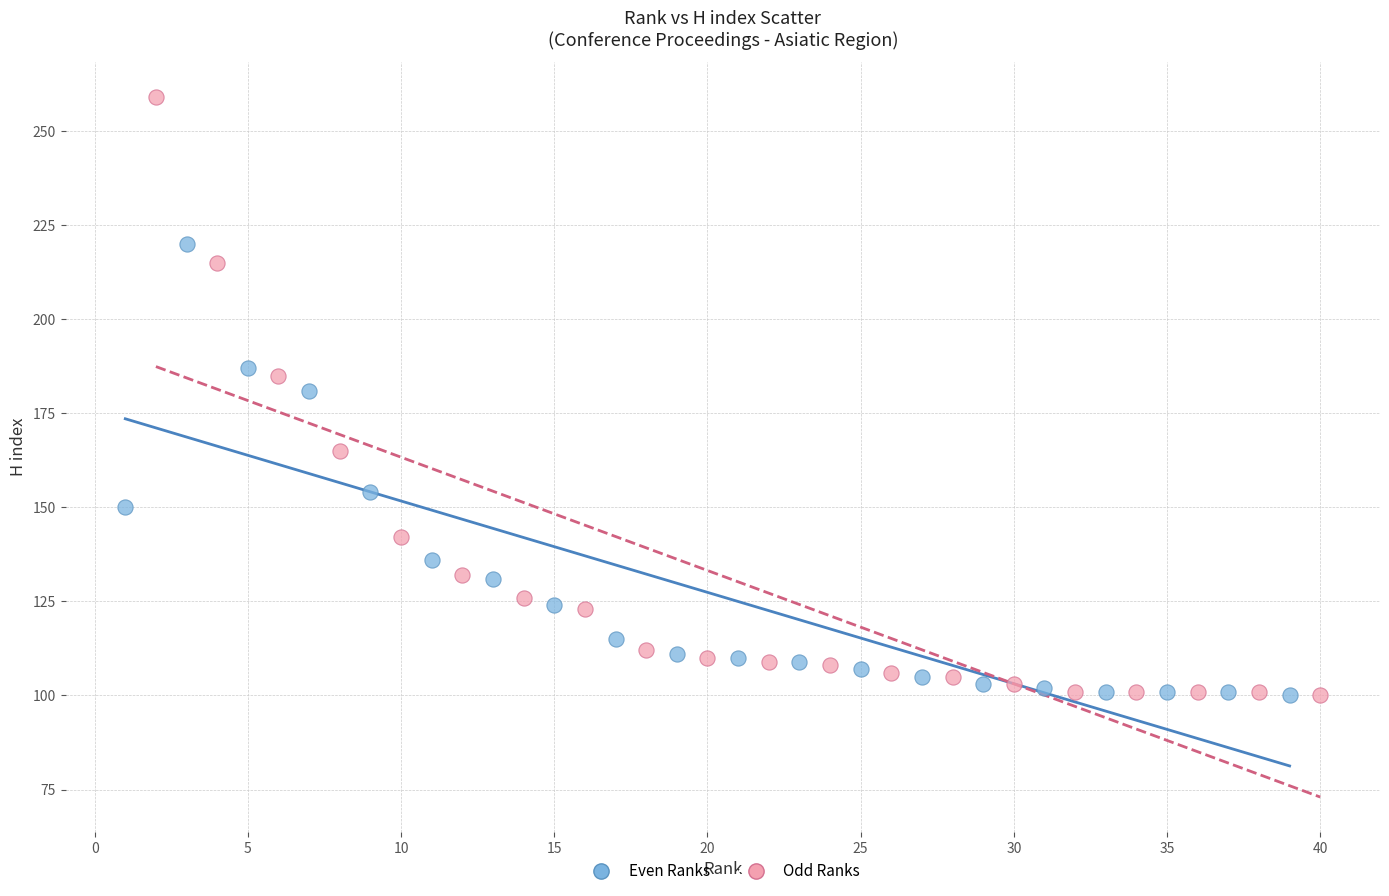

Which series reaches the maximum Y coordinate?

Odd Ranks